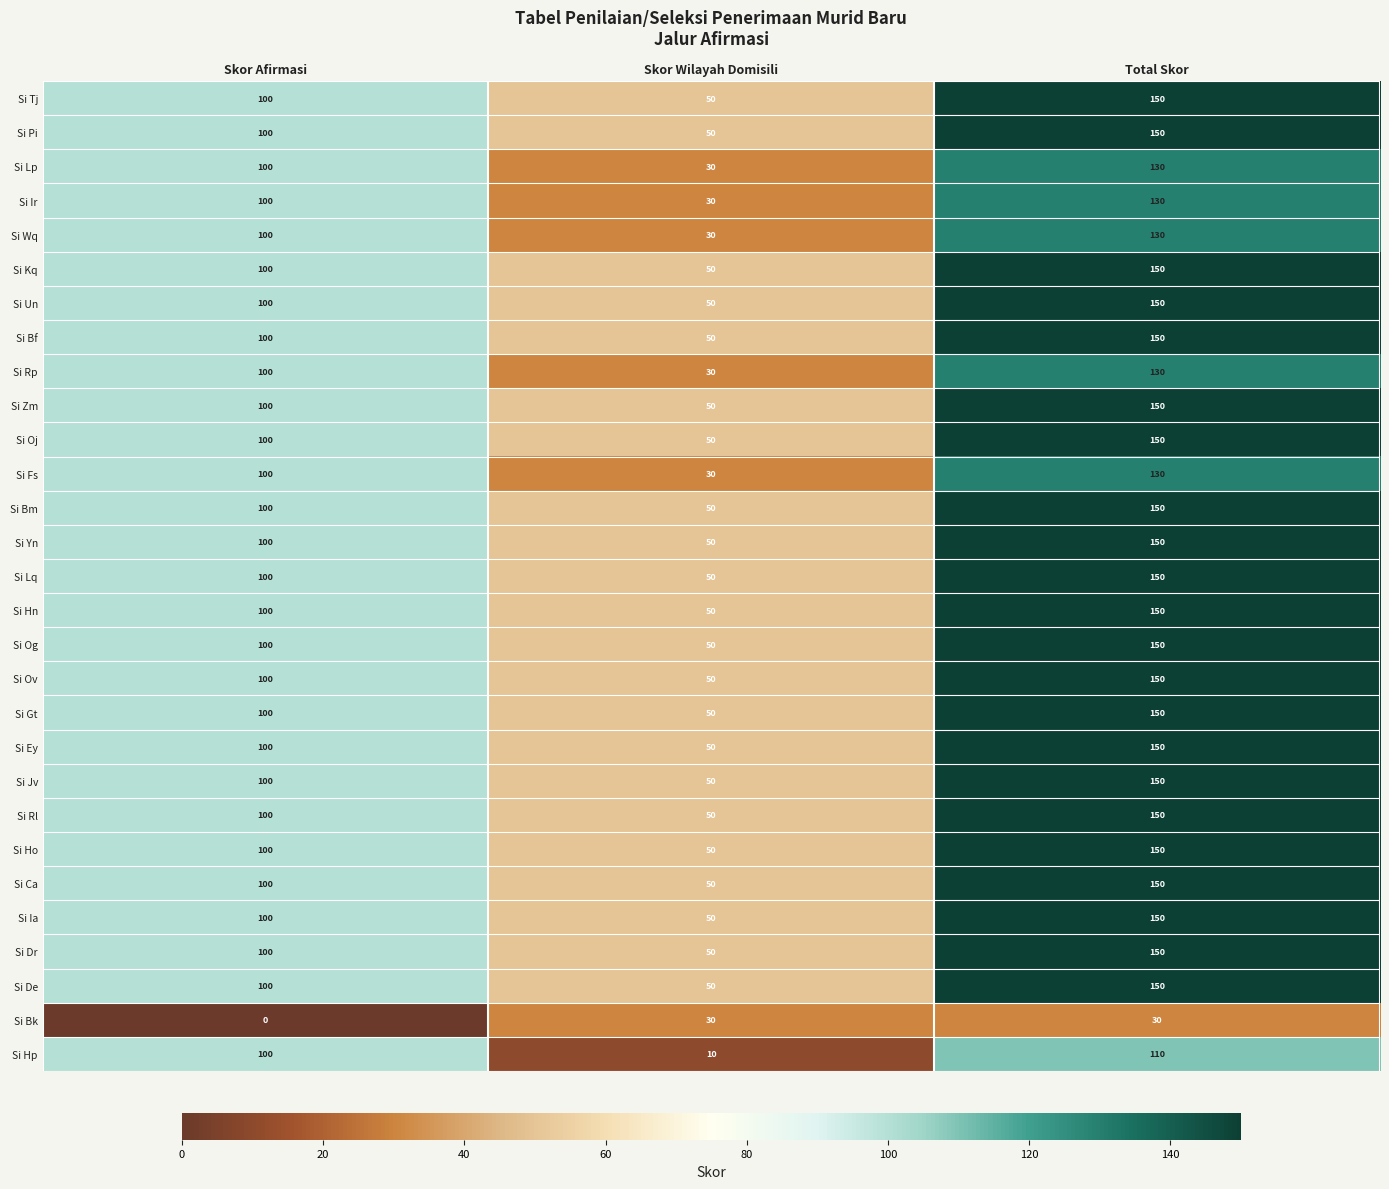

At which category does the chart reach its minimum across all series?

Skor Afirmasi